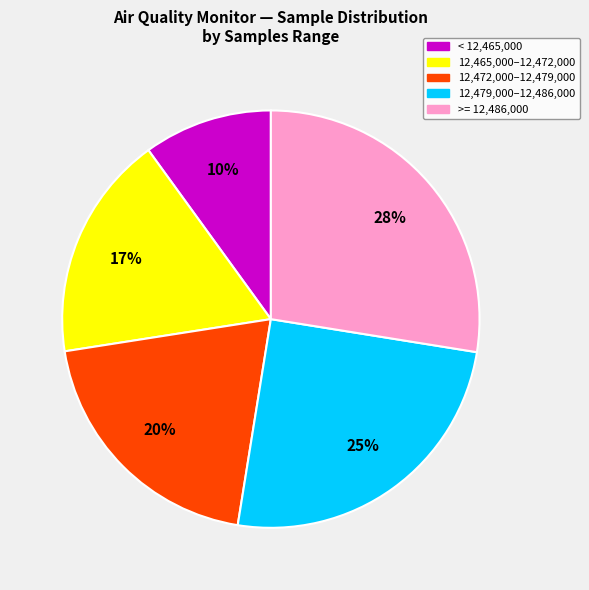

To the nearest percent, what is the average slice percentage?

20%